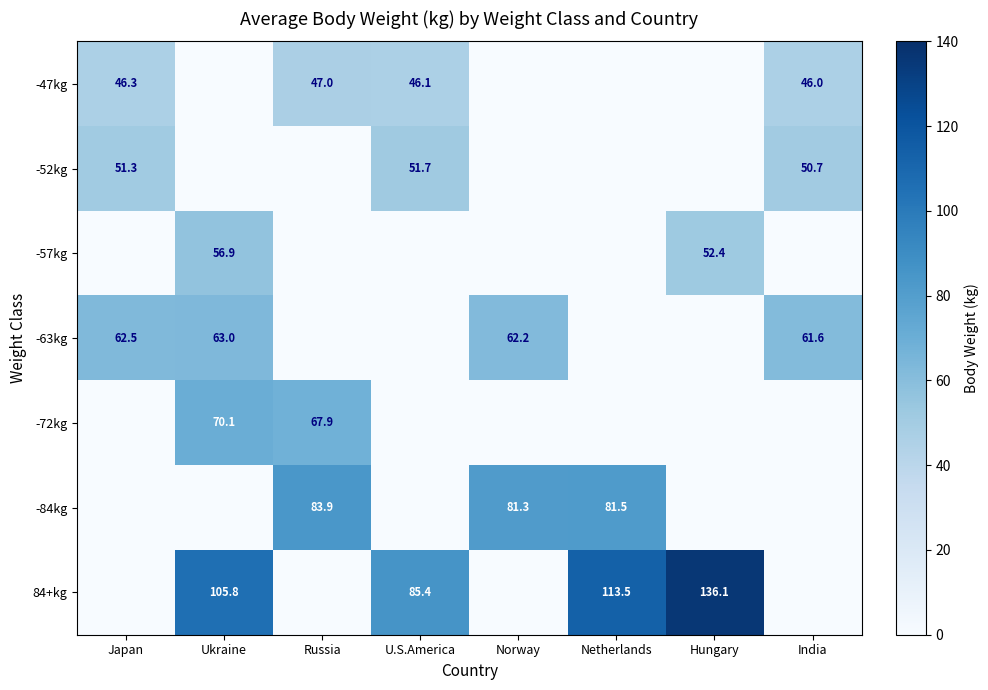

The -47kg series shows 47.0 at Russia. True or false?

True